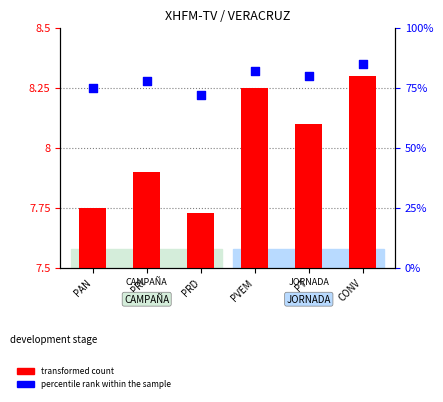

Which series has the largest Y range (max minus min)?

percentile rank within the sample